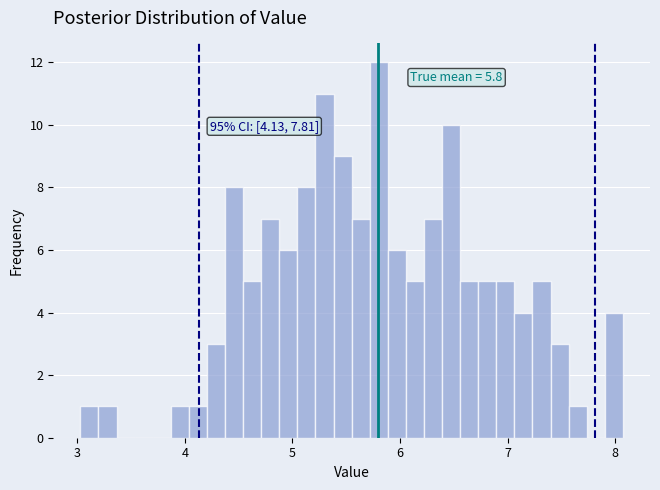

Read against the x-axis, roughly where is the centre of the tallest bar?

5.8